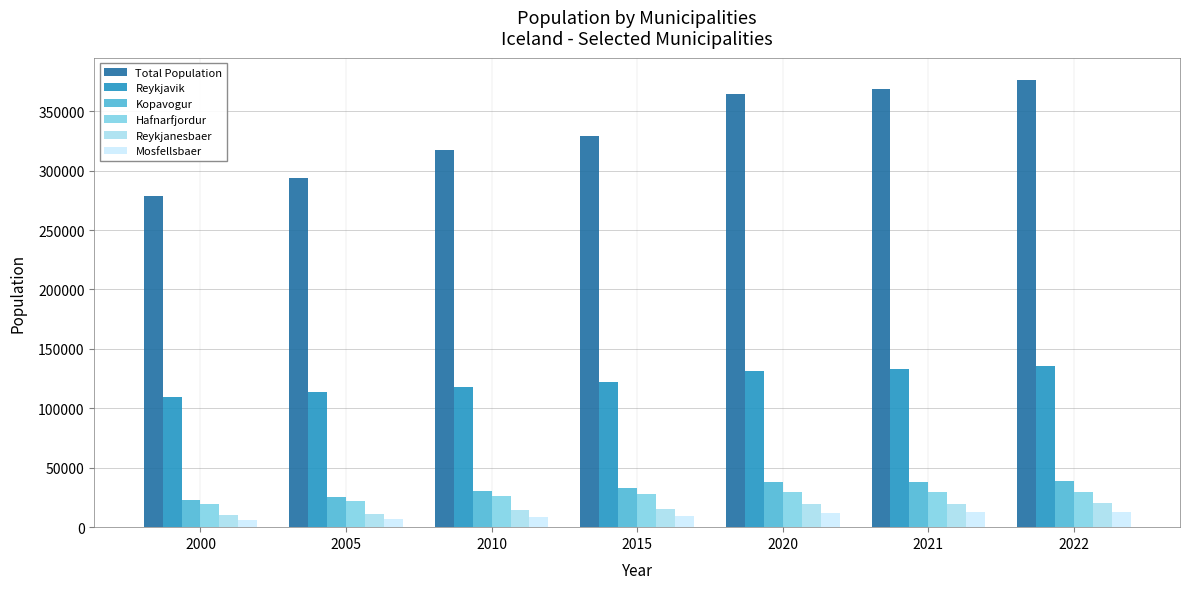

Rank the series at 2005 from lowest to highest value.

Mosfellsbaer, Reykjanesbaer, Hafnarfjordur, Kopavogur, Reykjavik, Total Population